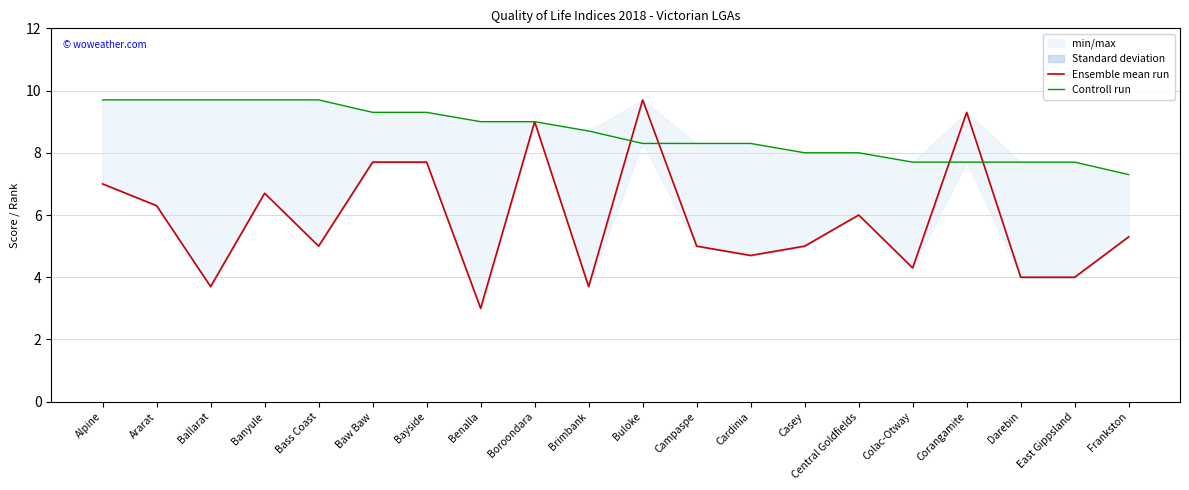

Which series changed the most between Ballarat and Casey?

Controll run